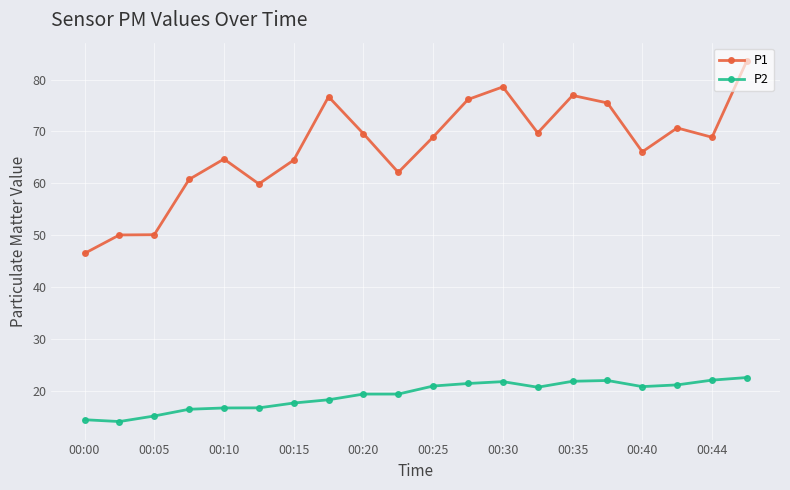

What is the difference between the second highest and minimum values in the P2 series?

8.0